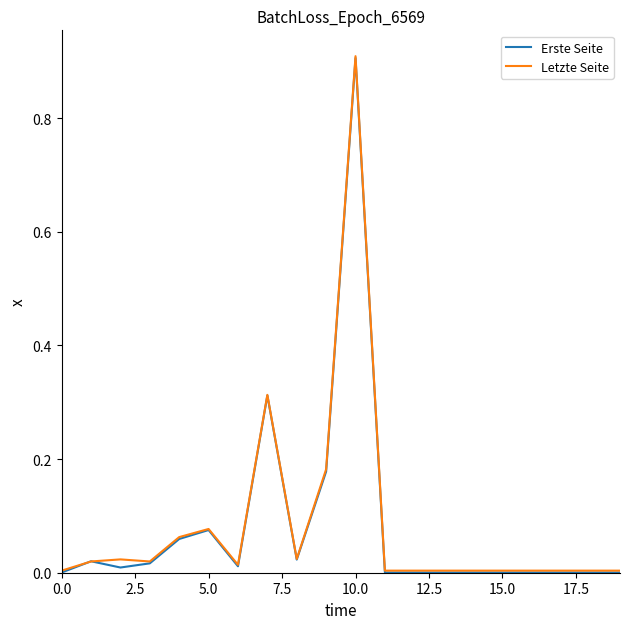

What is the highest value of the Erste Seite series?

0.9